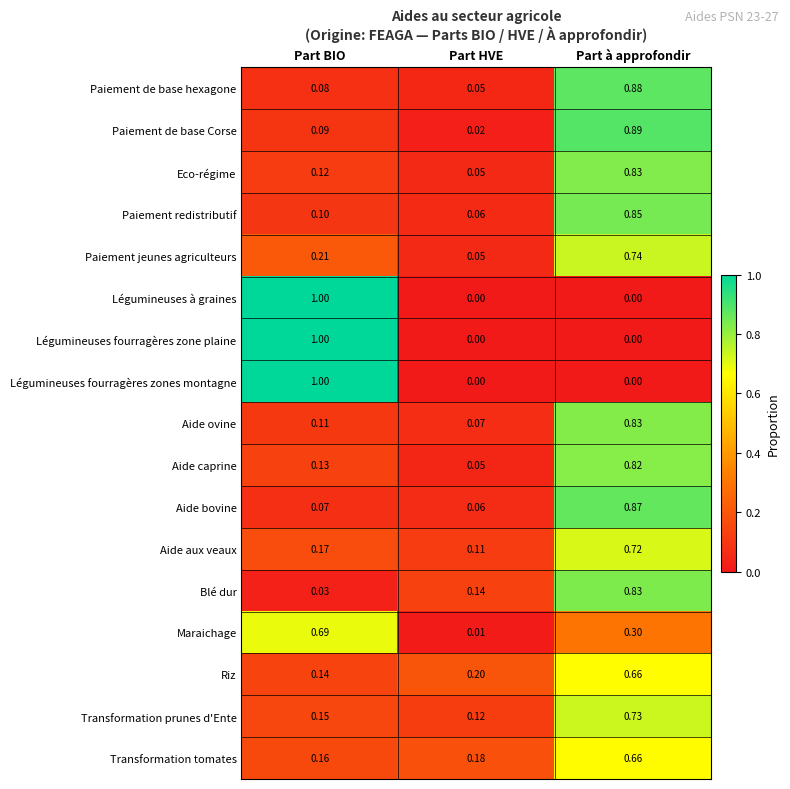

Is the value of Aide aux veaux at Part à approfondir greater than the value of Paiement redistributif at Part à approfondir?

No